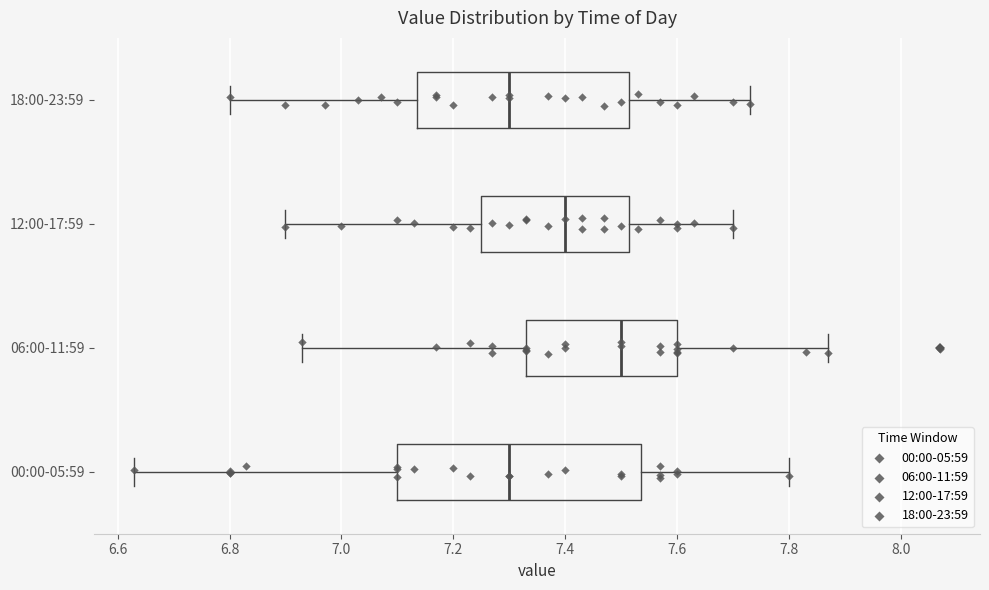

Reading bottom to top, transcribe this box plot: for each box, give where its median line is, the range the box spans, and where its two whiskers end, as read against the x-axis. The values are not printed on the chart, so give them approximately, as read against the axis.

00:00-05:59: median 7.30, box 7.10 to 7.54, whiskers 6.64 to 7.80
06:00-11:59: median 7.50, box 7.34 to 7.60, whiskers 6.94 to 7.88
12:00-17:59: median 7.40, box 7.26 to 7.52, whiskers 6.90 to 7.70
18:00-23:59: median 7.30, box 7.14 to 7.52, whiskers 6.80 to 7.74